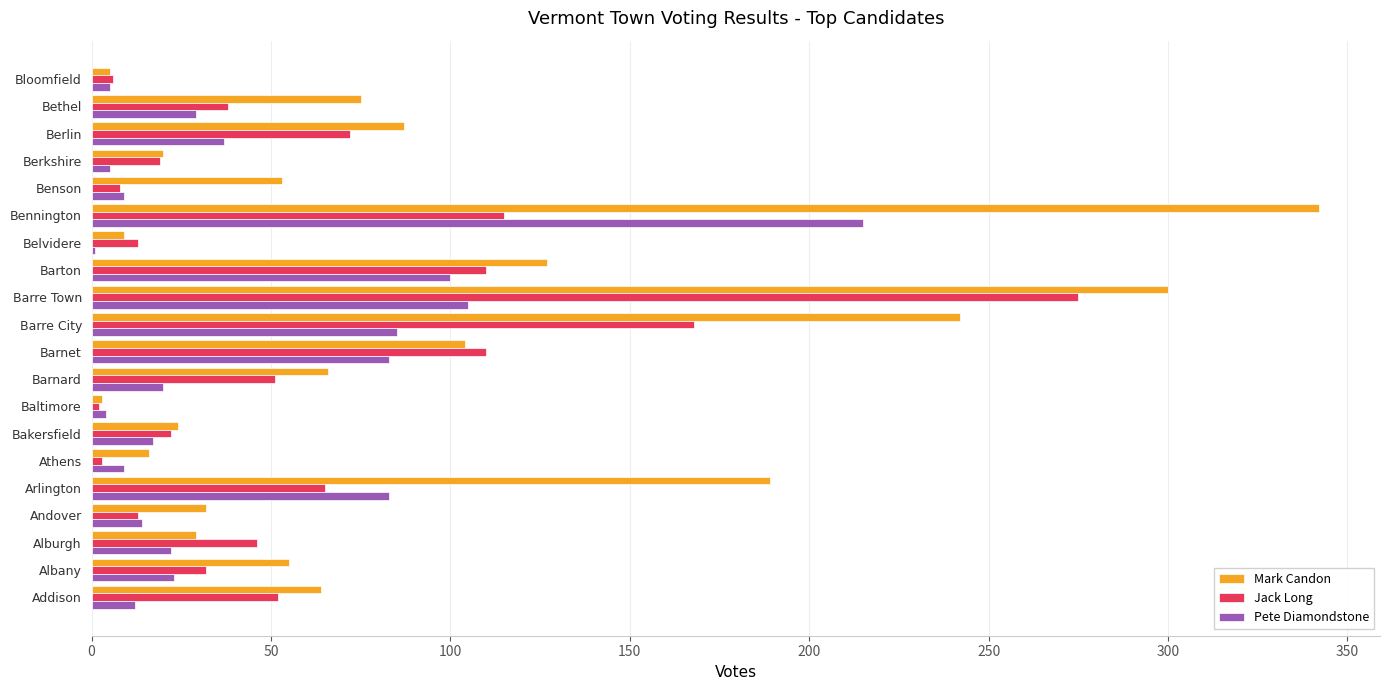

The Jack Long series shows 38 at Bethel. True or false?

True